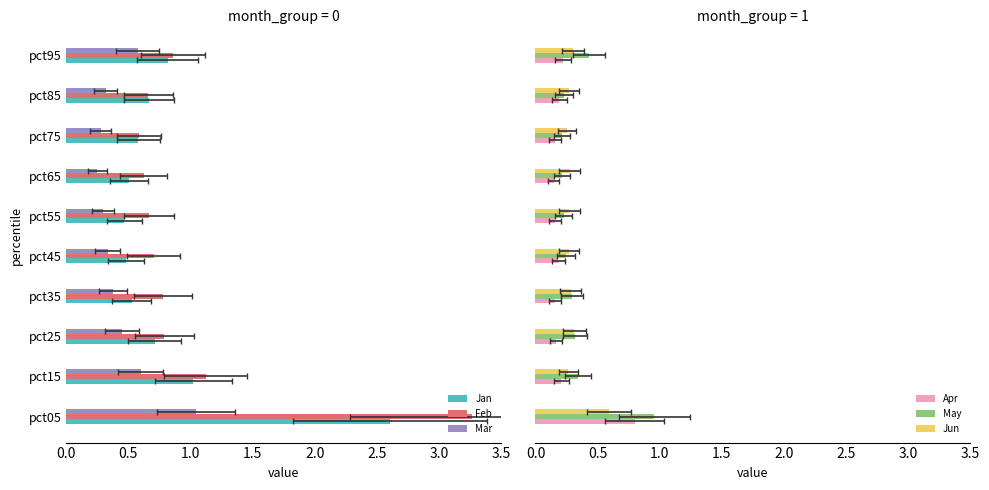

What is the highest value of the Feb series?

3.3